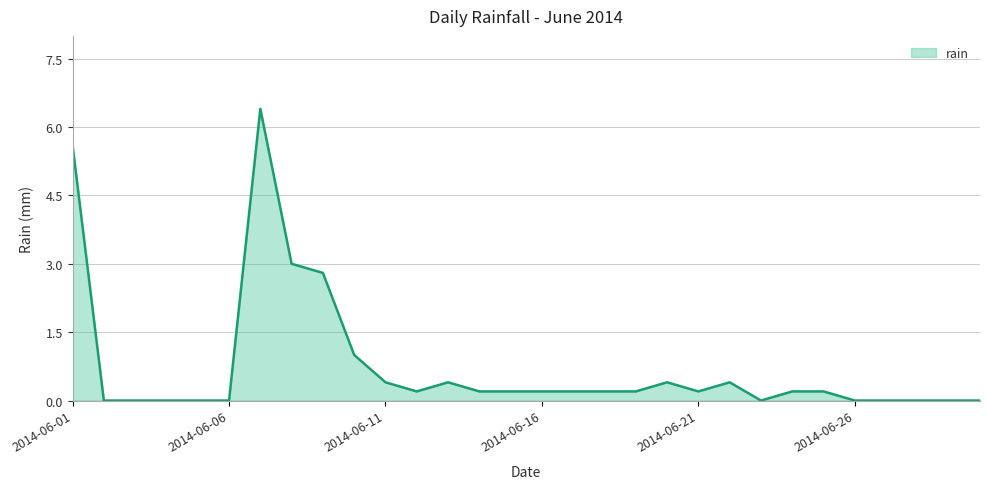

Reading right to left, transcribe all the data shown in this chart.

0.0	0.0	0.0	0.0	0.0	0.2	0.2	0.0	0.4	0.2	0.4	0.2	0.2	0.2	0.2	0.2	0.2	0.4	0.2	0.4	1.0	2.8	3.0	6.4	0.0	0.0	0.0	0.0	0.0	5.6